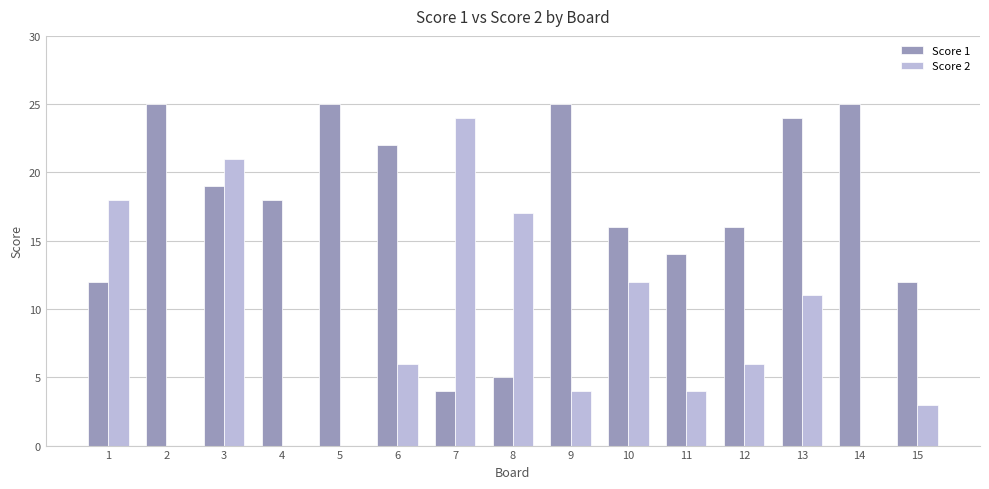

Is it true that Score 2 equals 29 at 3?

False